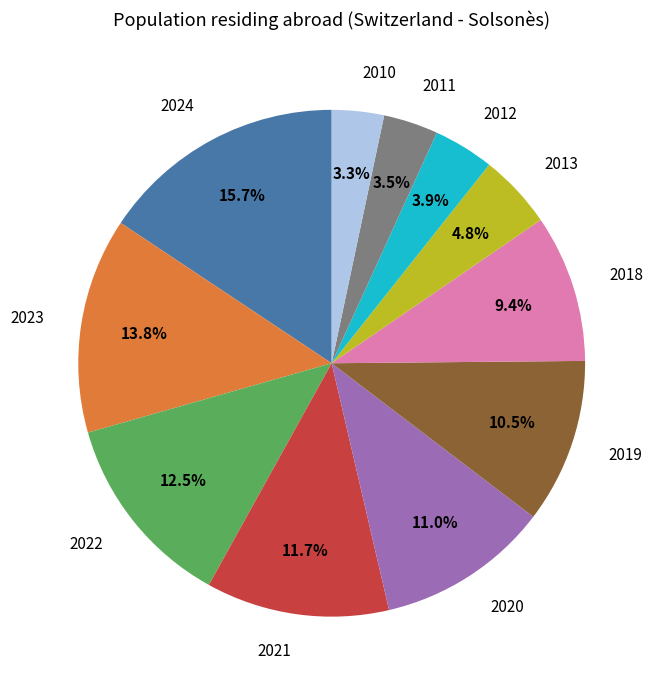

What is the largest slice in the pie chart?

2024